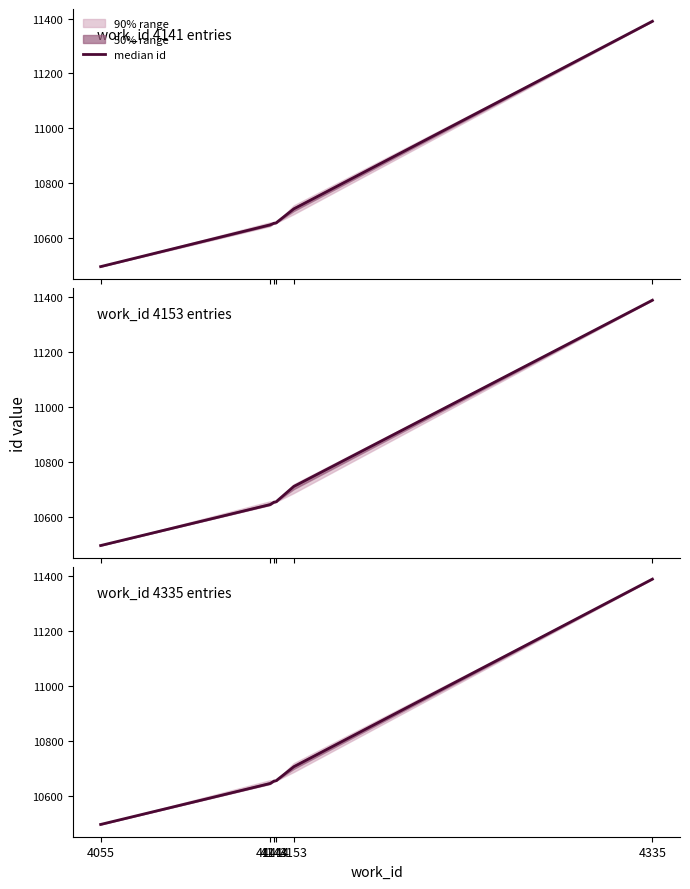

What is the change in value from 4144 to 4153?

+51